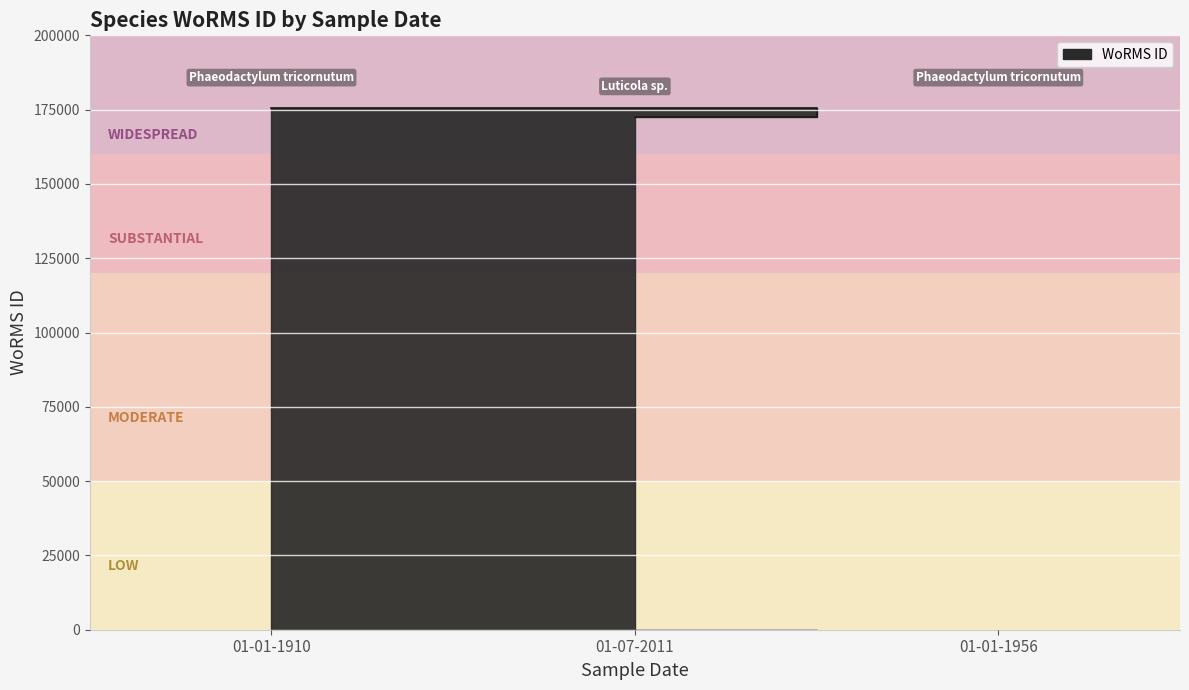

Is it true that the value at 01-07-2011 is 70259?

False